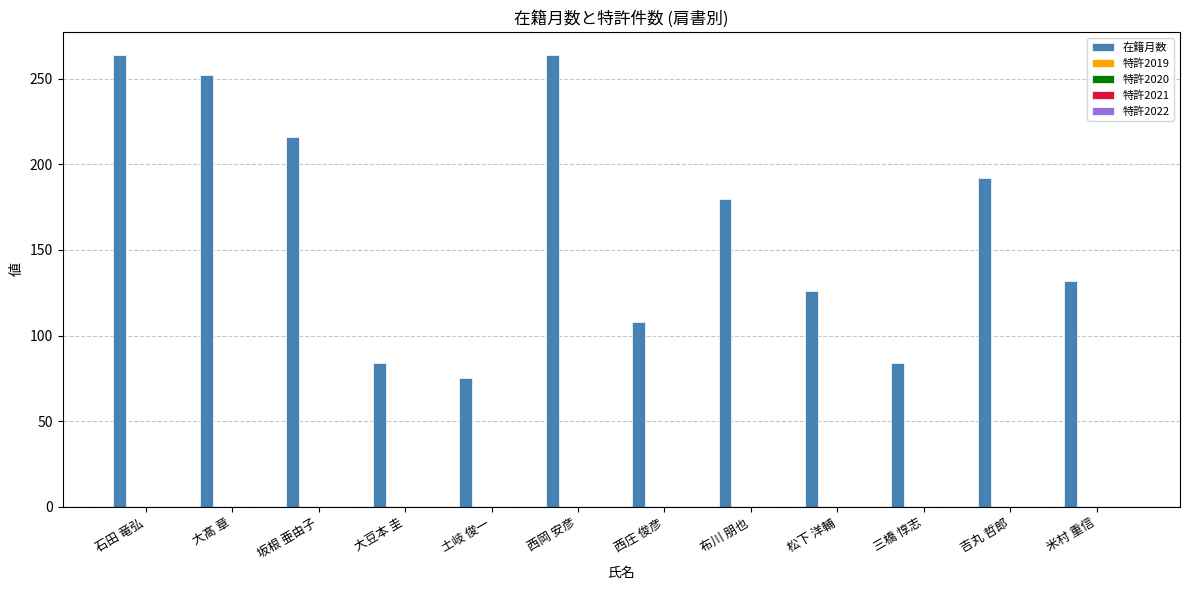

What is the value of the 10th bar from the left?

84